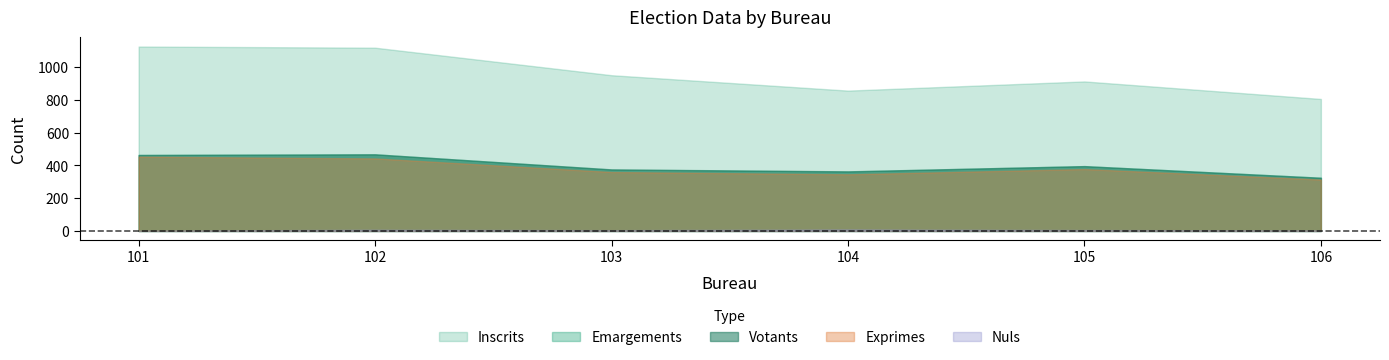

The Exprimes series shows 105 at 103. True or false?

False